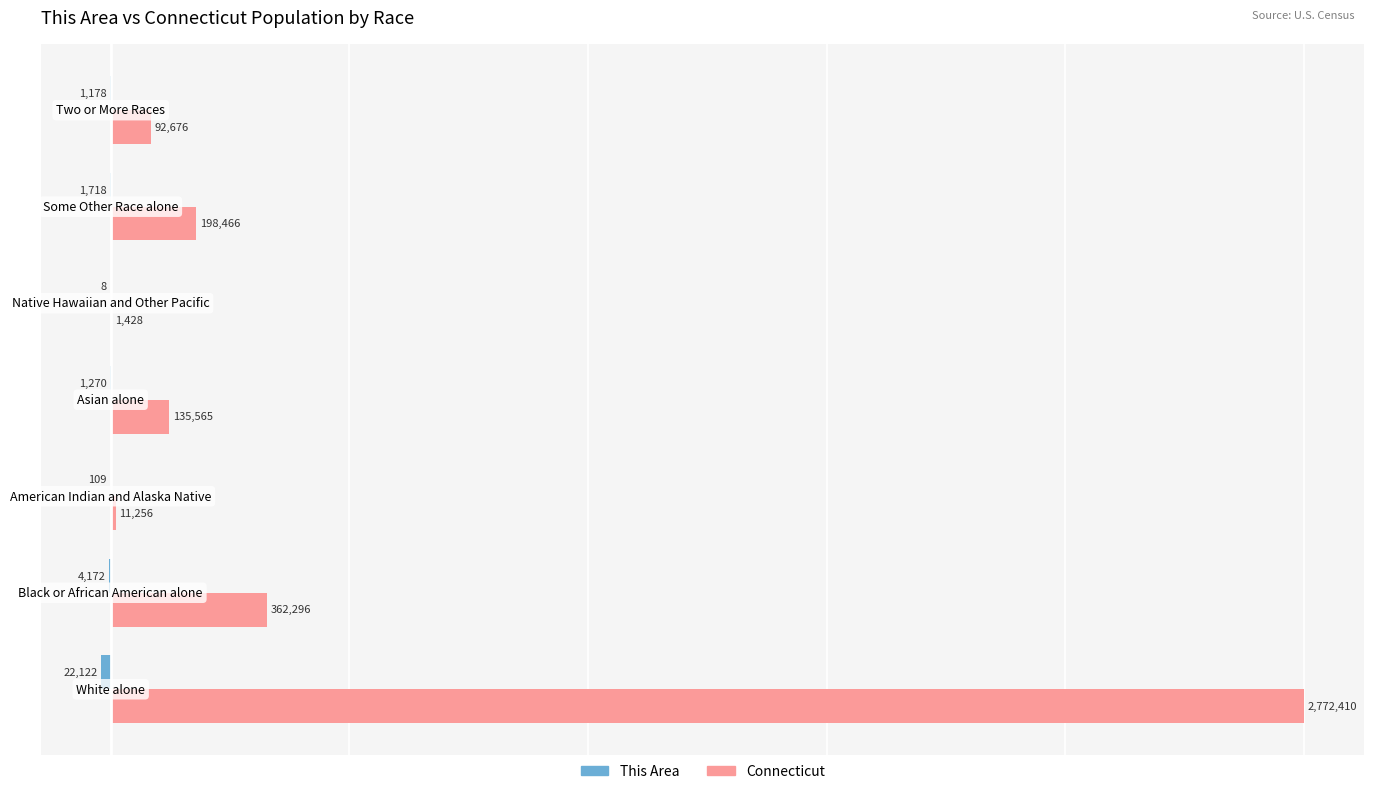

Rank the series by their average value, from highest to lowest.

Connecticut, This Area